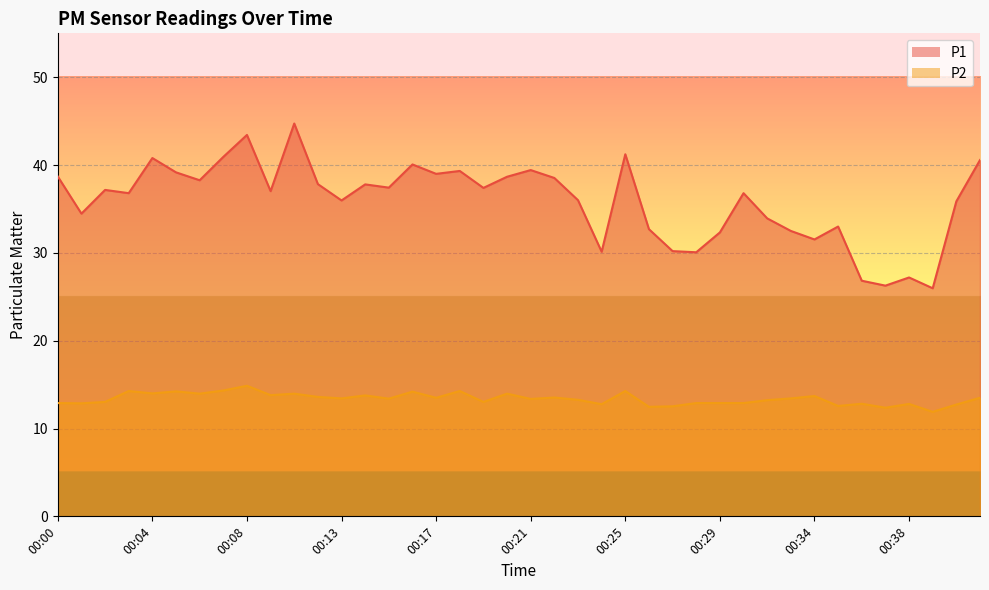

What is the maximum value shown in the chart?

44.7